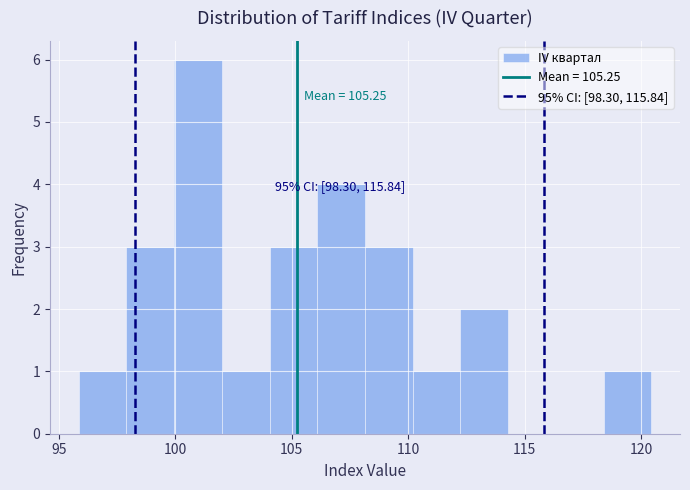

Which range on the x-axis has the tallest bar?

100.0 to 102.0